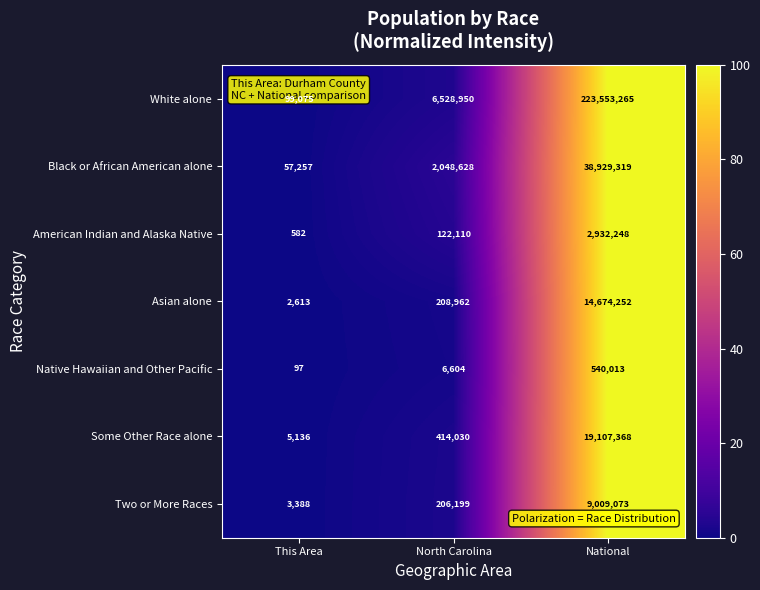

What is the total value across all series at North Carolina?

9535483